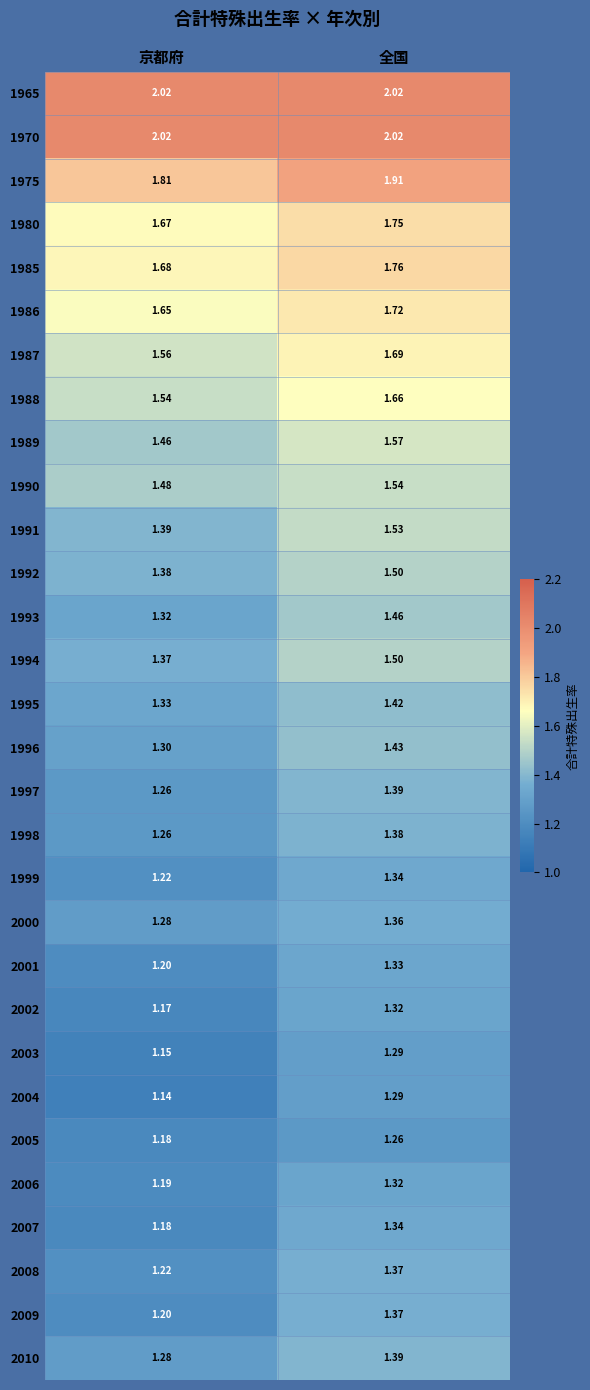

At which label is 1998 closest to 1?

京都府